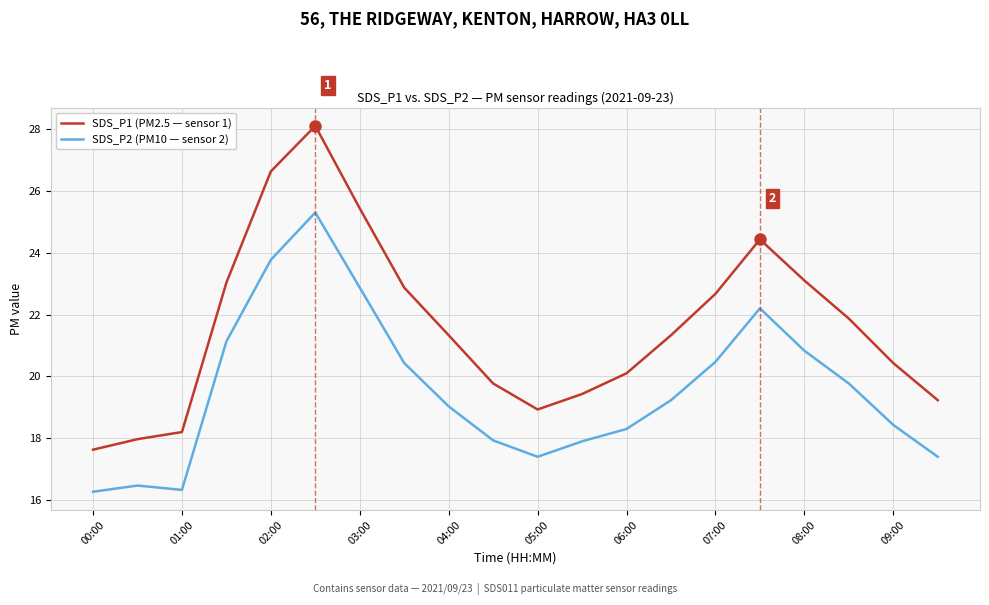

True or false: SDS_P1 (PM2.5 — sensor 1) and SDS_P2 (PM10 — sensor 2) cross at least once.

False